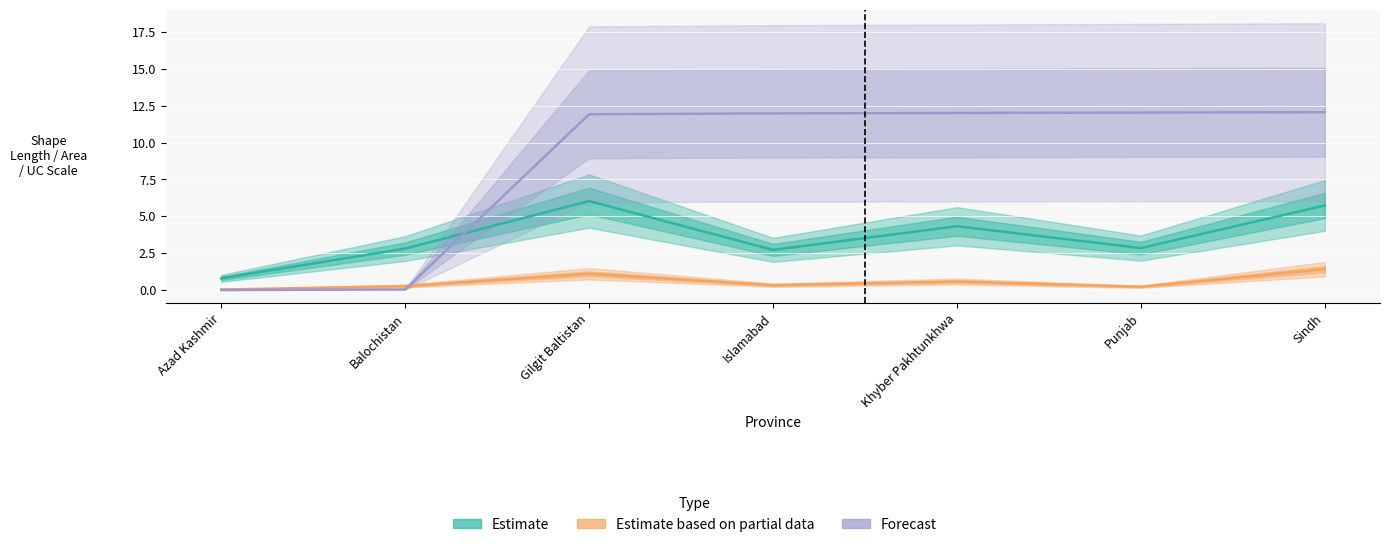

How many distinct data groups are displayed?

3